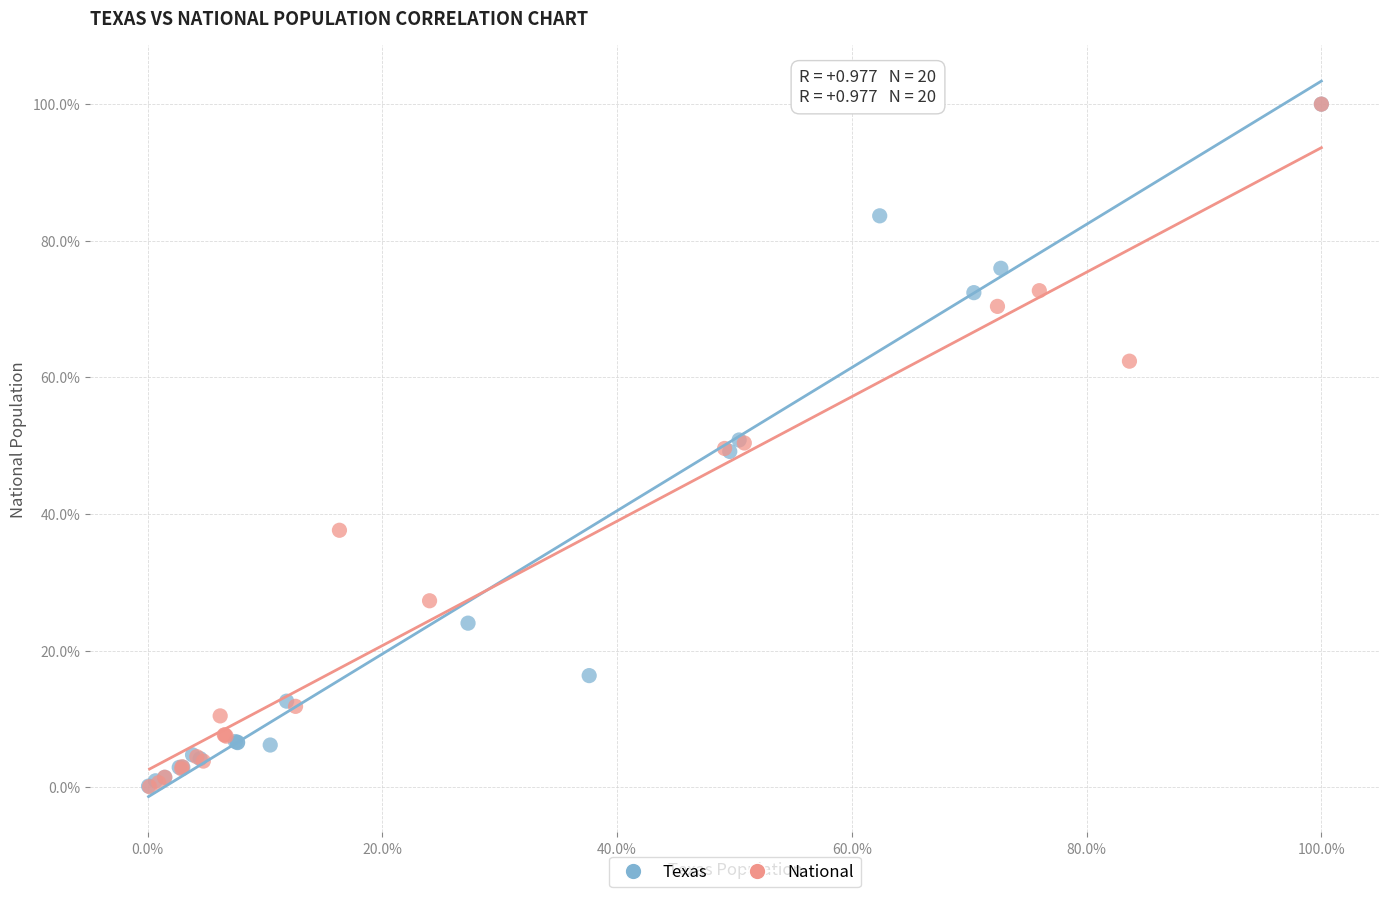

What are all the series names shown in the legend?

Texas, National